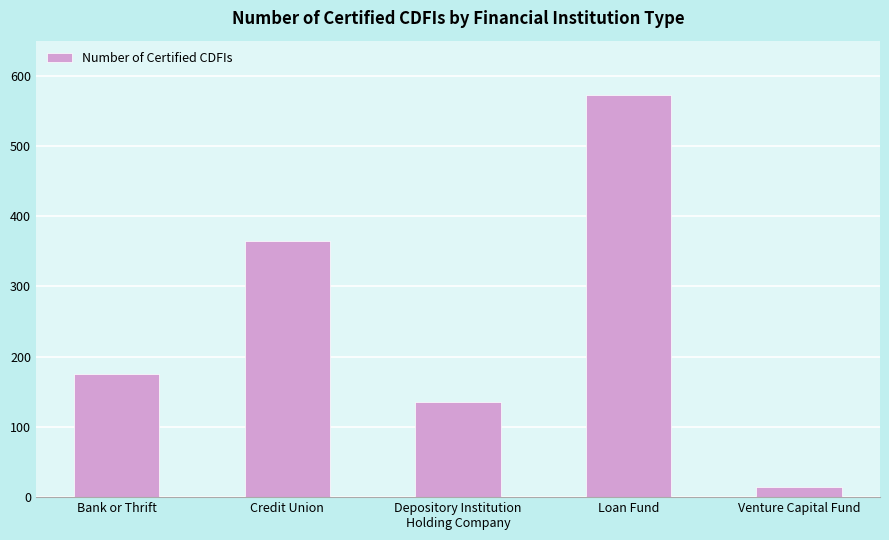

How many distinct data groups are displayed?

1